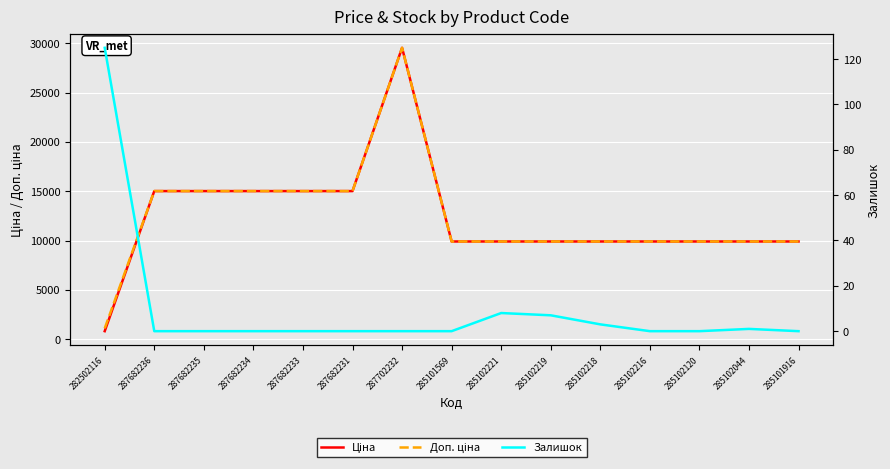

The value of Доп. ціна at 285102044 is 9908.5. True or false?

True